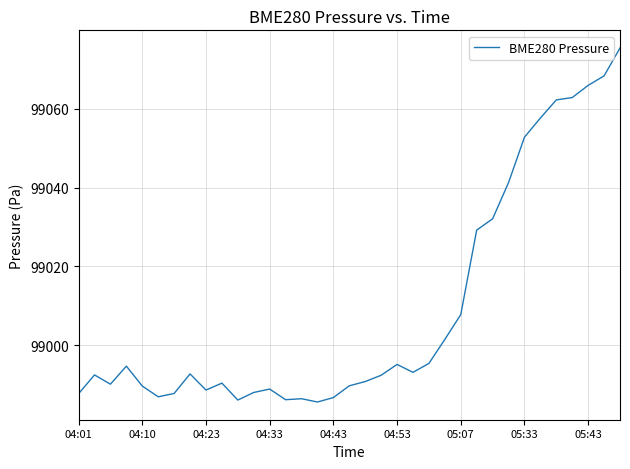

Is this an area chart (filled region under the line)?

No